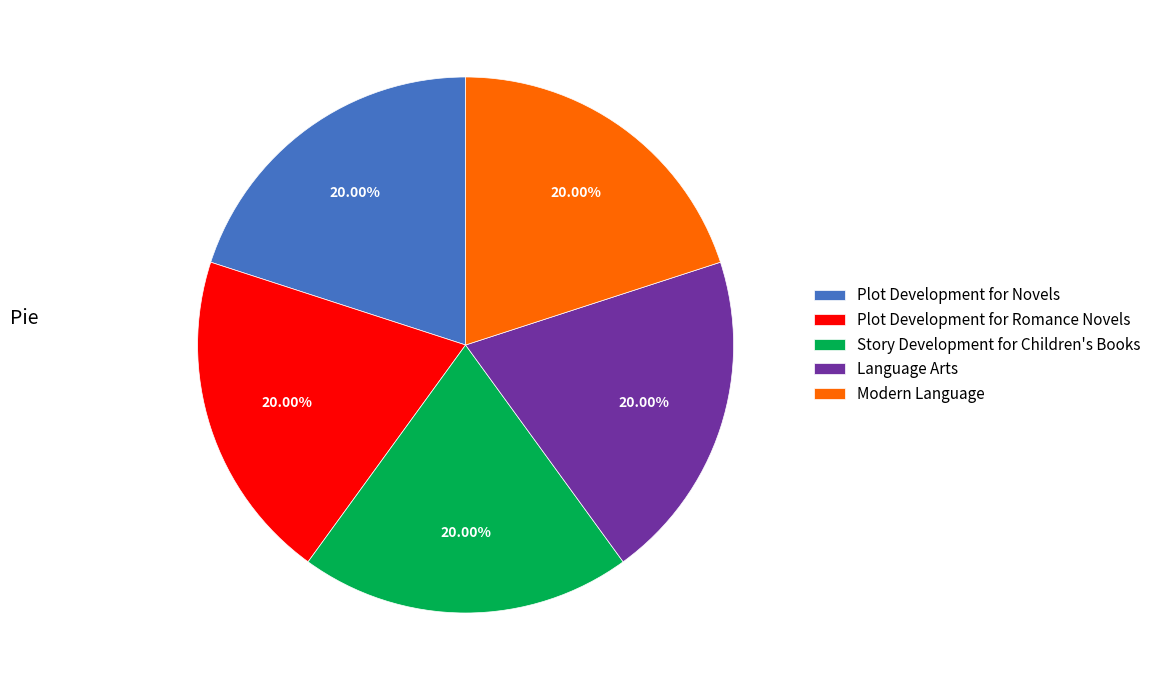

To the nearest percent, what is the average slice percentage?

20%